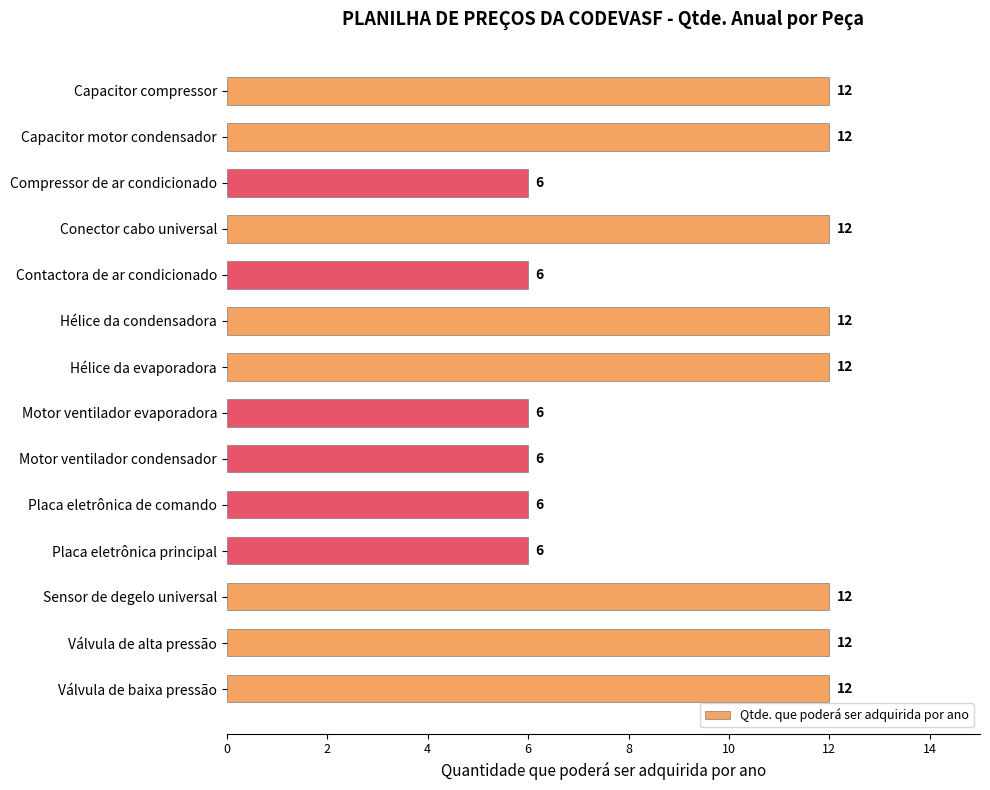

Reading bottom to top, list all the values displayed in this chart.

12	12	12	6	6	6	6	12	12	6	12	6	12	12